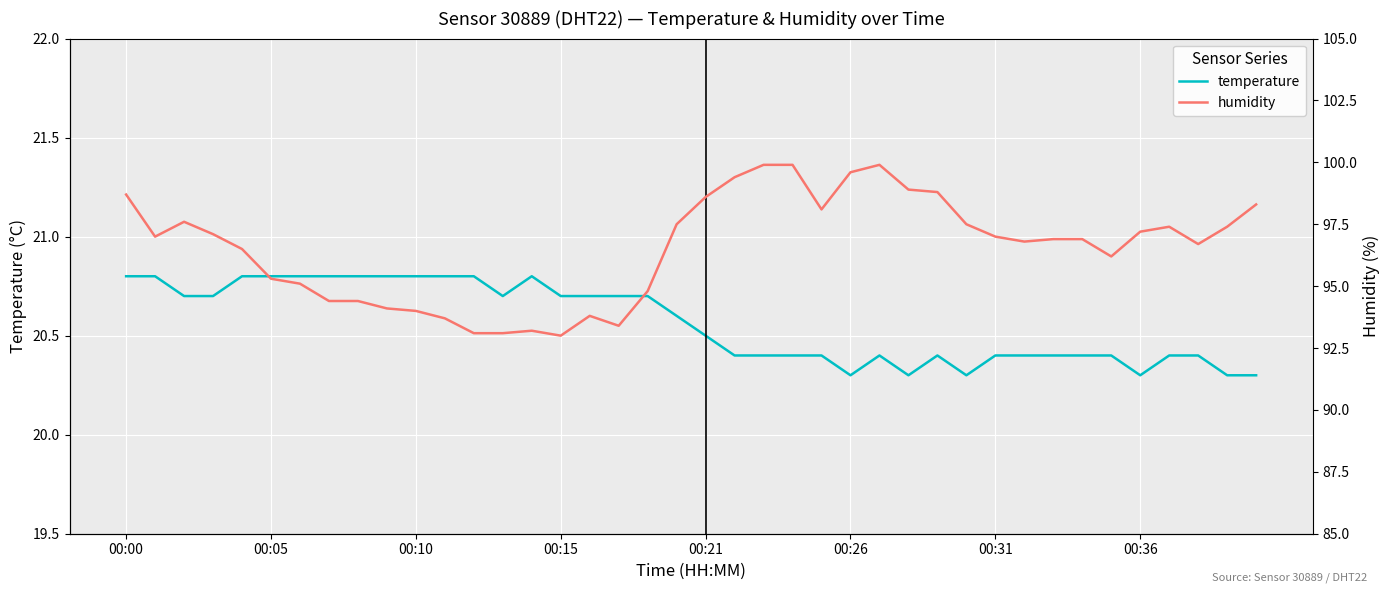

Rank the series at 11 from highest to lowest value.

humidity, temperature